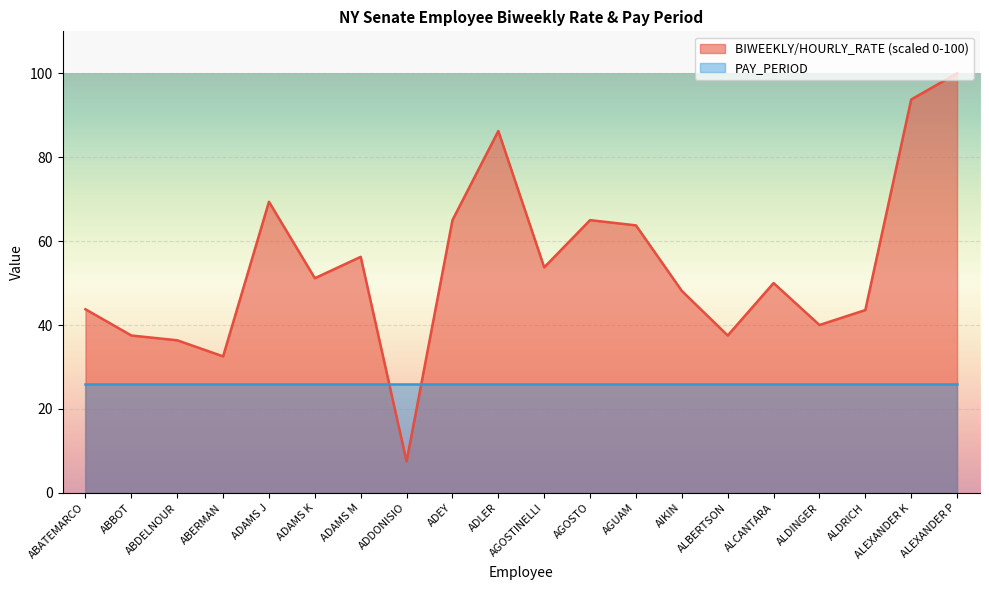

What is the value of the 14th point from the left?

48.1